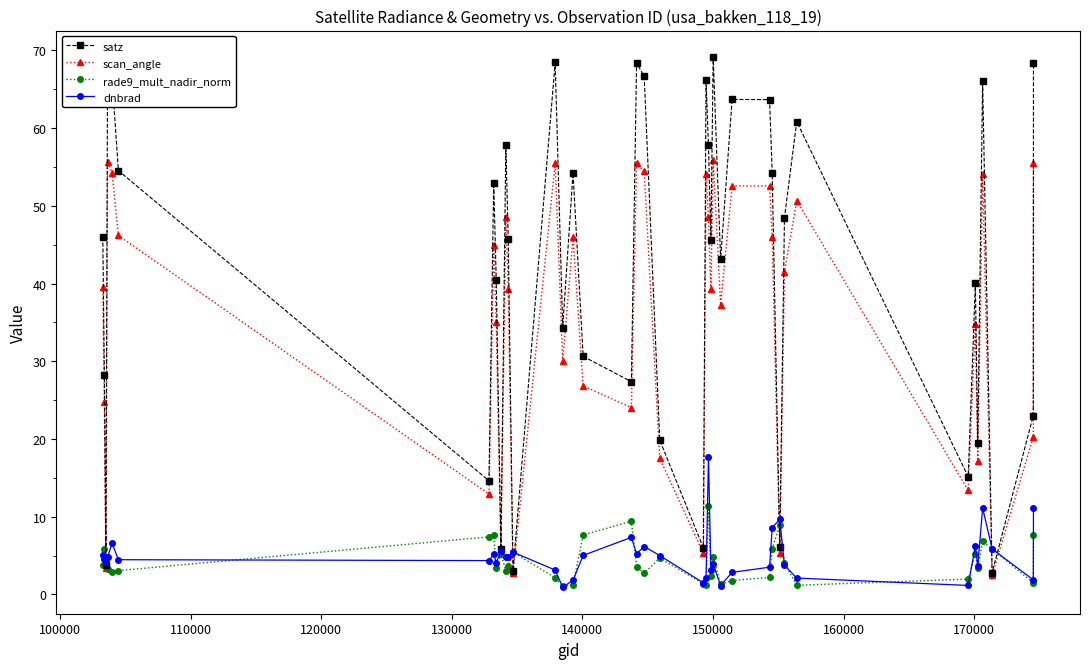

Rank the series by their maximum value, from highest to lowest.

satz, scan_angle, dnbrad, rade9_mult_nadir_norm